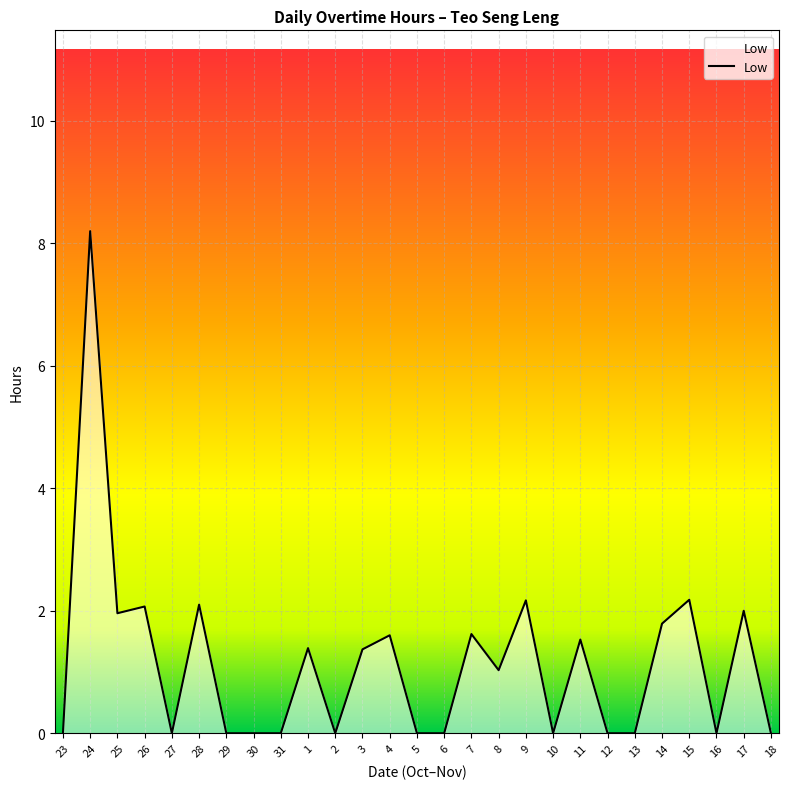

True or false: there are more than 0 points higher than both neighbors.

True